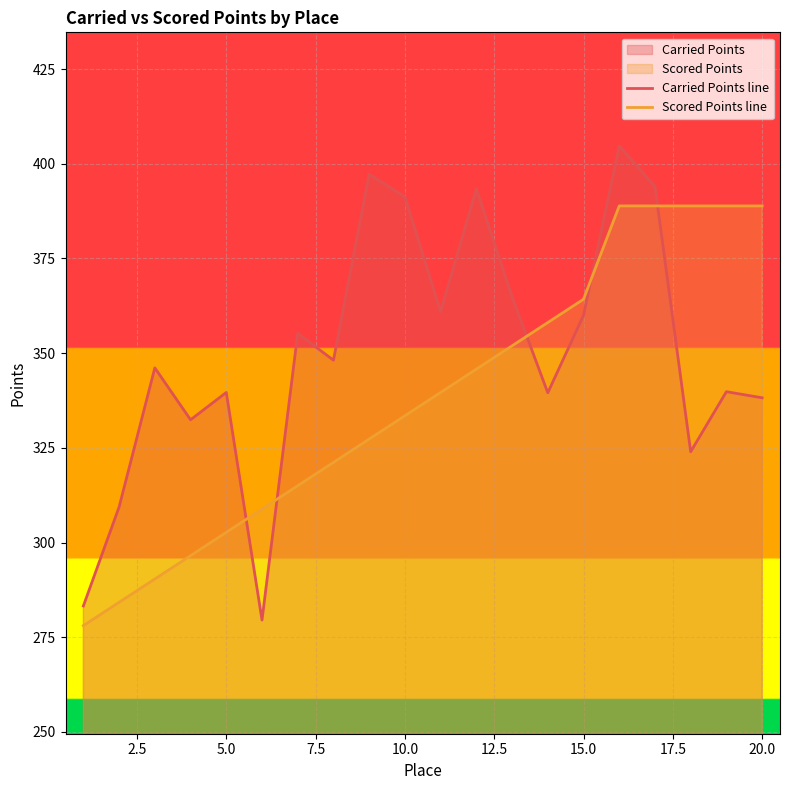

What is the difference between the maximum and minimum values in the Carried Points line series?

125.2